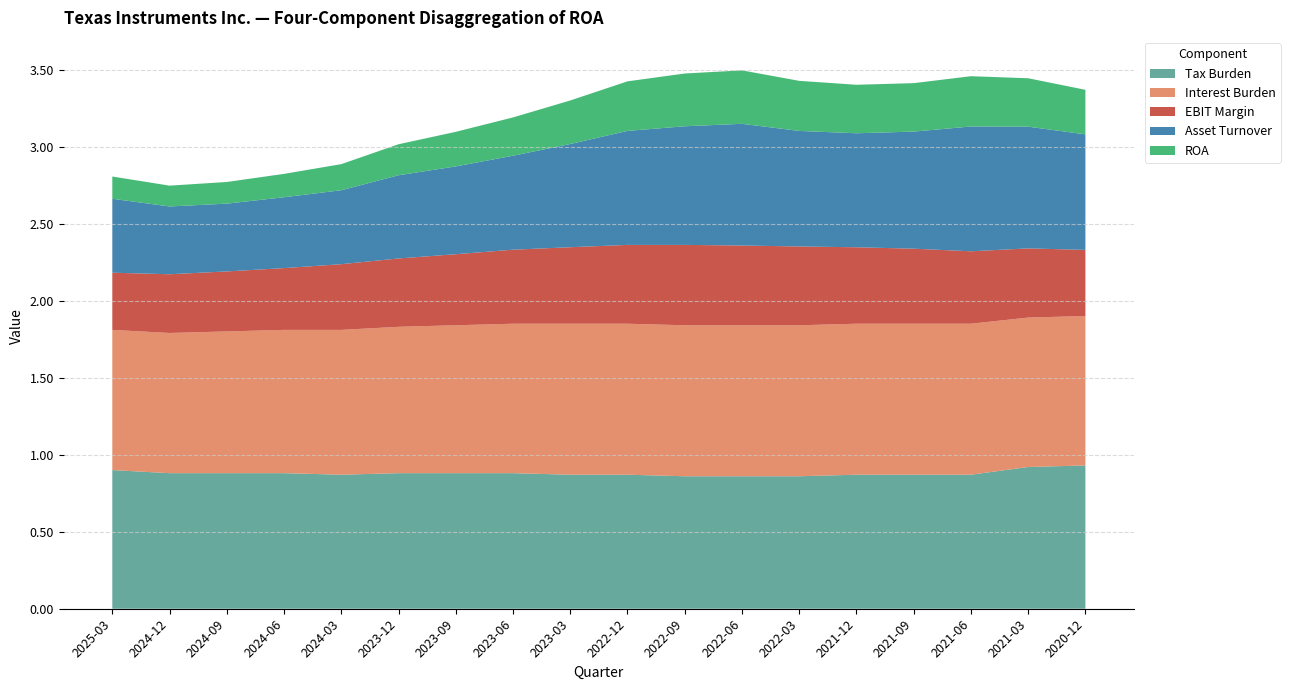

Reading right to left, extract all data points from this chart.

Tax Burden: 0.9	0.9	0.9	0.9	0.9	0.9	0.9	0.9	0.9	0.9	0.9	0.9	0.9	0.9	0.9	0.9	0.9	0.9
Interest Burden: 1.0	1.0	1.0	1.0	1.0	1.0	1.0	1.0	1.0	1.0	1.0	1.0	0.9	0.9	0.9	0.9	0.9	0.9
EBIT Margin: 0.4	0.4	0.5	0.5	0.5	0.5	0.5	0.5	0.5	0.5	0.5	0.5	0.4	0.4	0.4	0.4	0.4	0.4
Asset Turnover: 0.8	0.8	0.8	0.8	0.7	0.8	0.8	0.8	0.7	0.7	0.6	0.6	0.5	0.5	0.5	0.4	0.4	0.5
ROA: 0.3	0.3	0.3	0.3	0.3	0.3	0.3	0.3	0.3	0.3	0.2	0.2	0.2	0.2	0.2	0.1	0.1	0.1